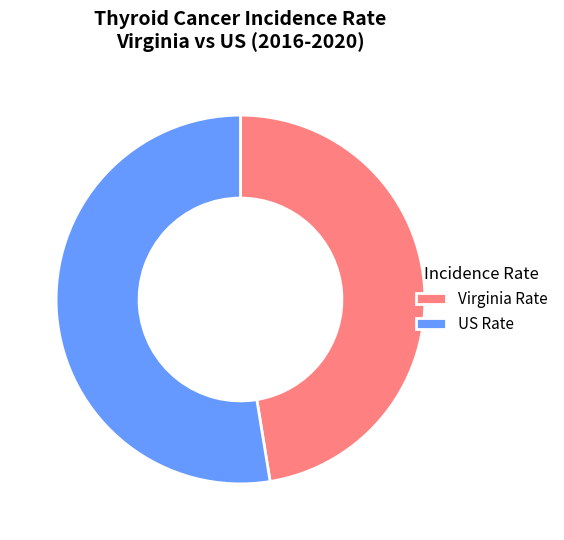

Rank the categories by value from highest to lowest.

US Rate, Virginia Rate